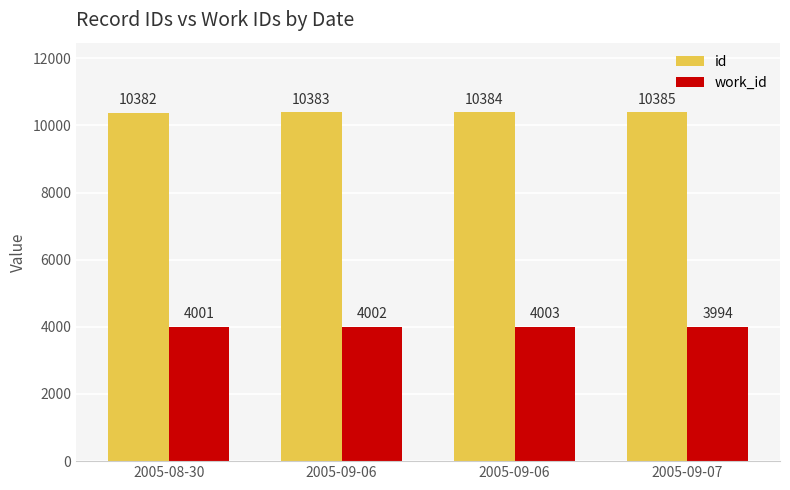

Between 2005-09-06 and 2005-09-07, which series saw the biggest shift?

work_id